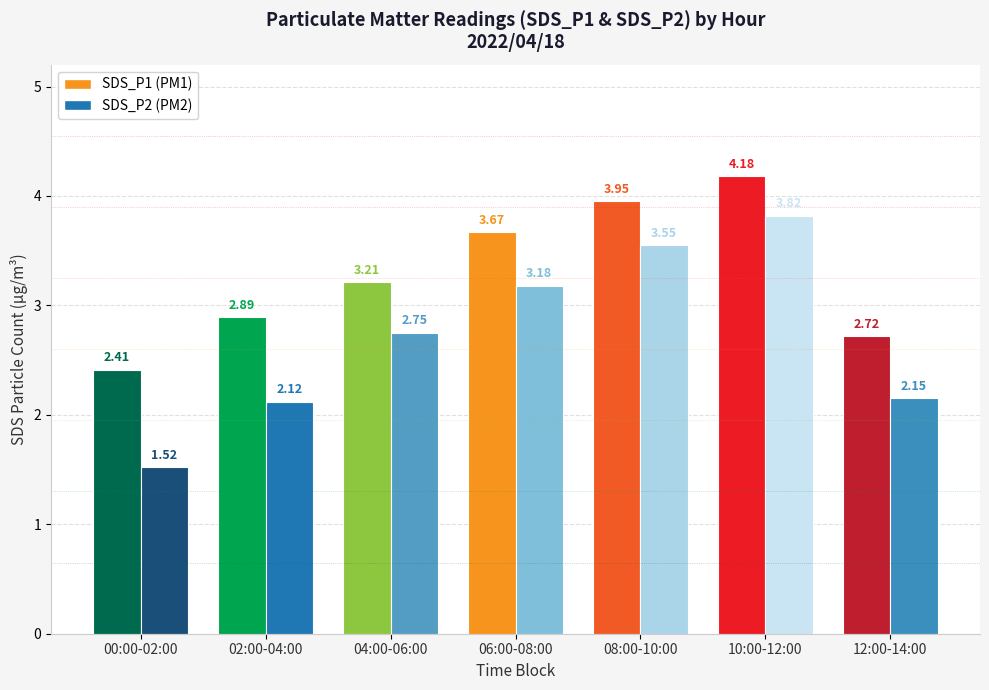

Is the value of Avg_SDS_P1 at 12:00-14:00 greater than the value of Avg_SDS_P2 at 04:00-06:00?

No